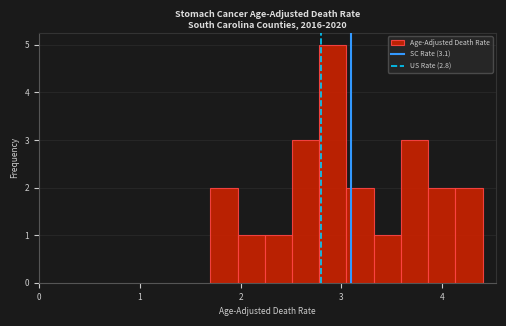

Read against the x-axis, roughly where is the centre of the tallest bar?

2.9